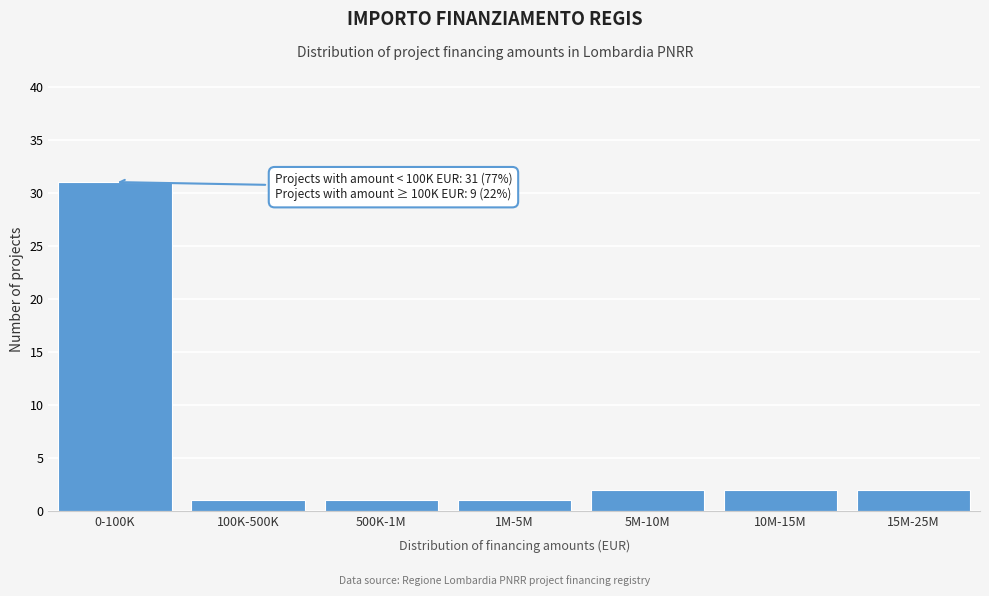

Reading left to right, list all the values displayed in this chart.

0-100K=31	100K-500K=1	500K-1M=1	1M-5M=1	5M-10M=2	10M-15M=2	15M-25M=2